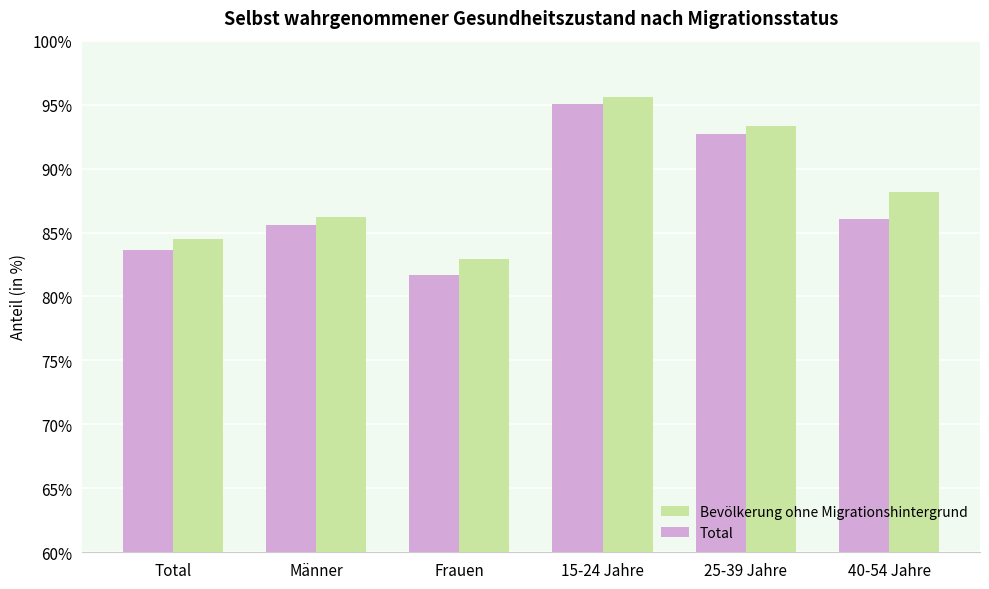

How many bars are there in each group?

2